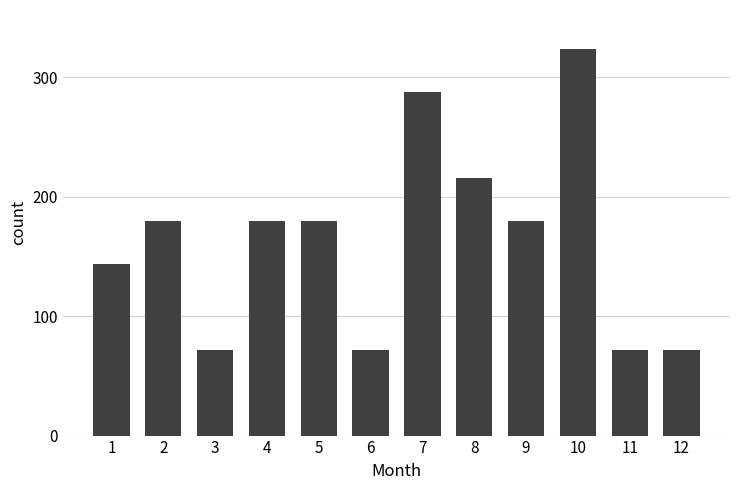

How many distinct data groups are displayed?

1